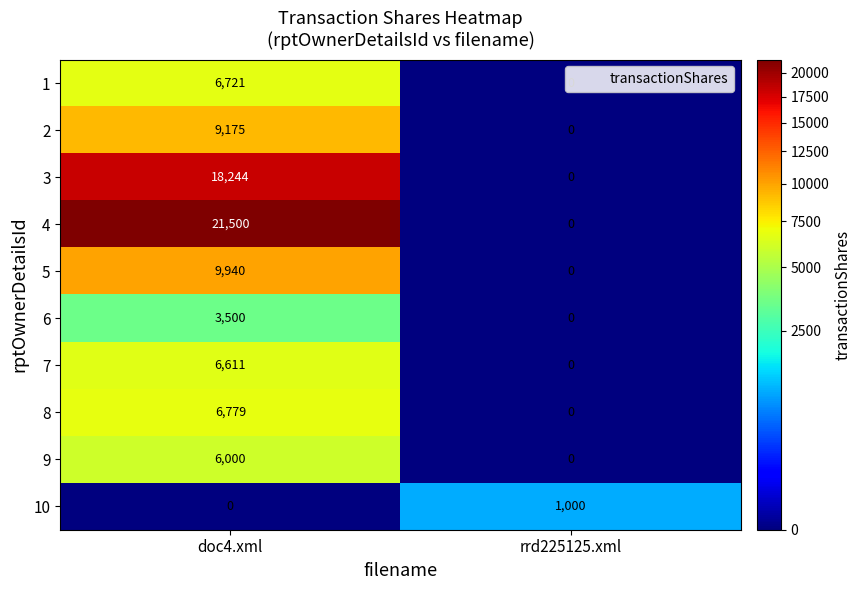

The 8 series shows 1793 at doc4.xml. True or false?

False